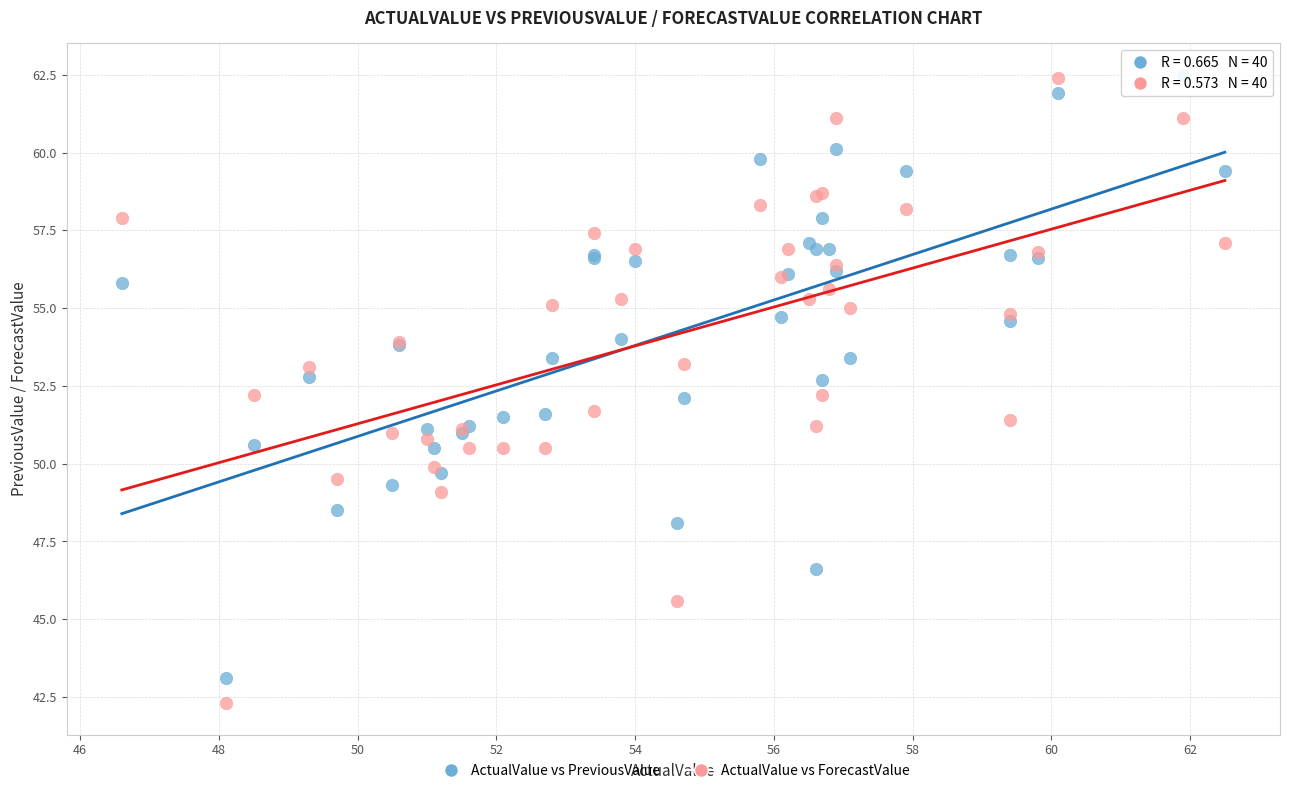

What is the X range (max minus min) for the scatter plot?

15.9